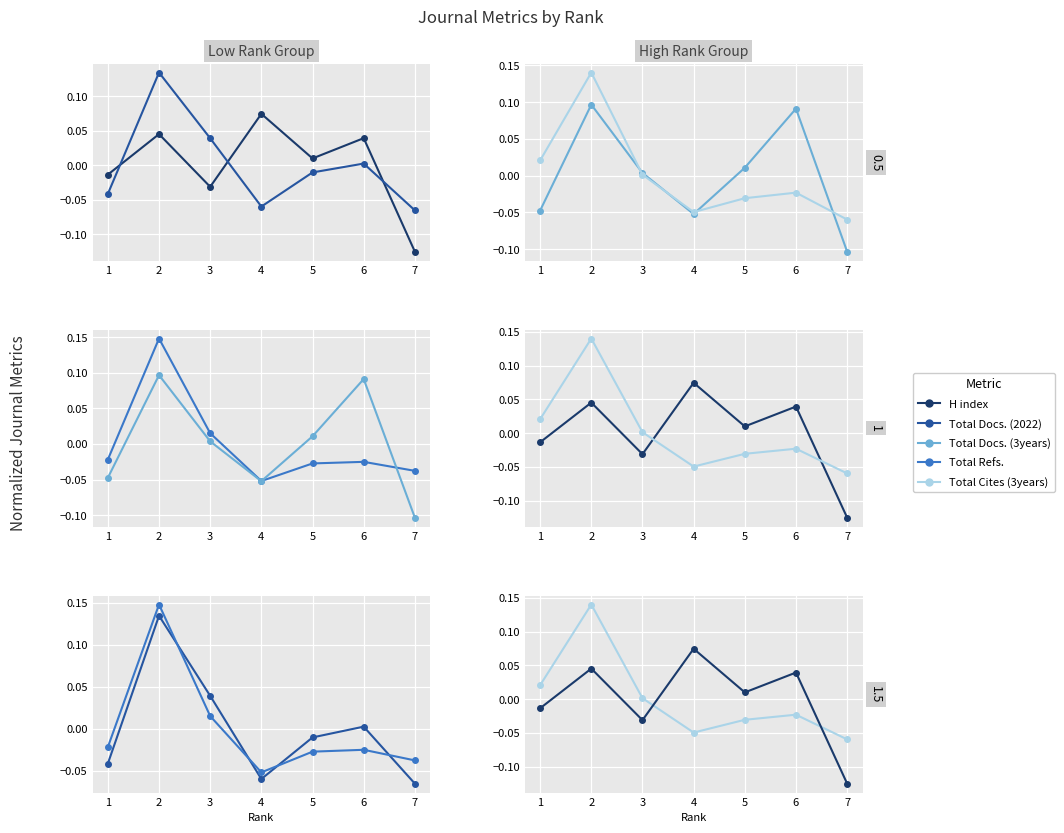

Between which two adjacent categories do Total Cites (3years) and H index first intersect?

3 and 4